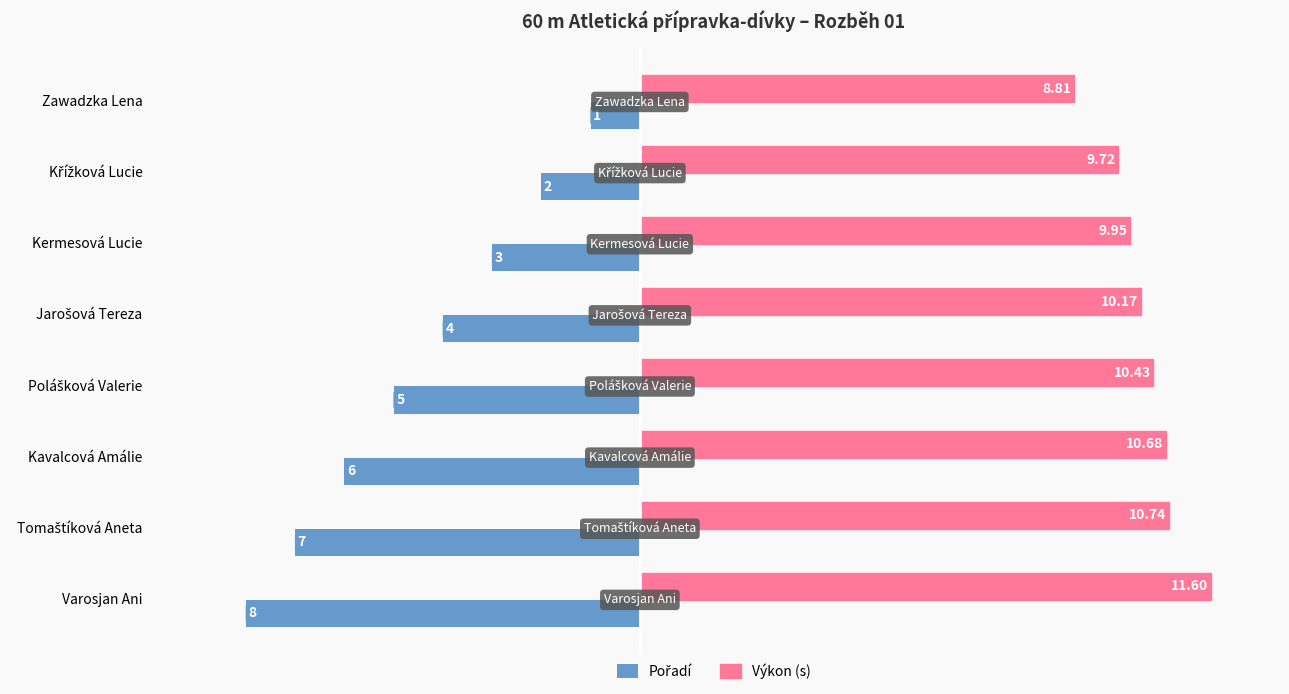

What is the difference between the second highest and second lowest values in the Výkon (s) series?

1.0